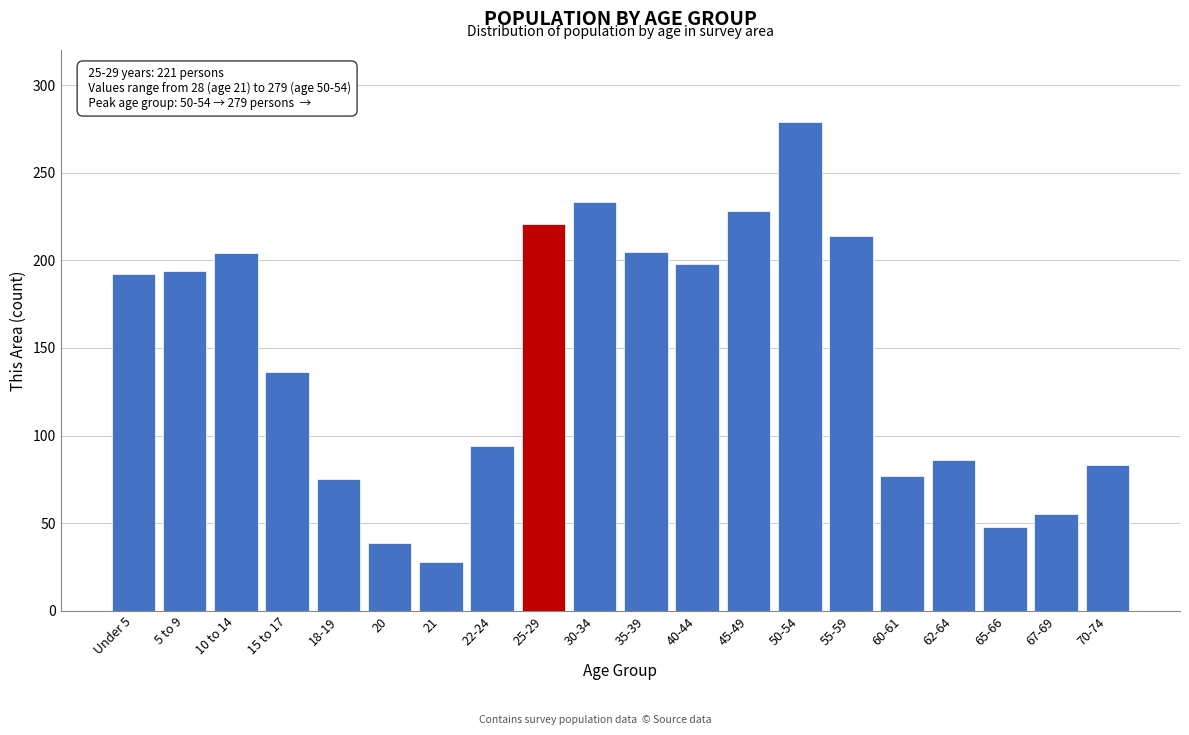

The value at 35-39 is 269. True or false?

False